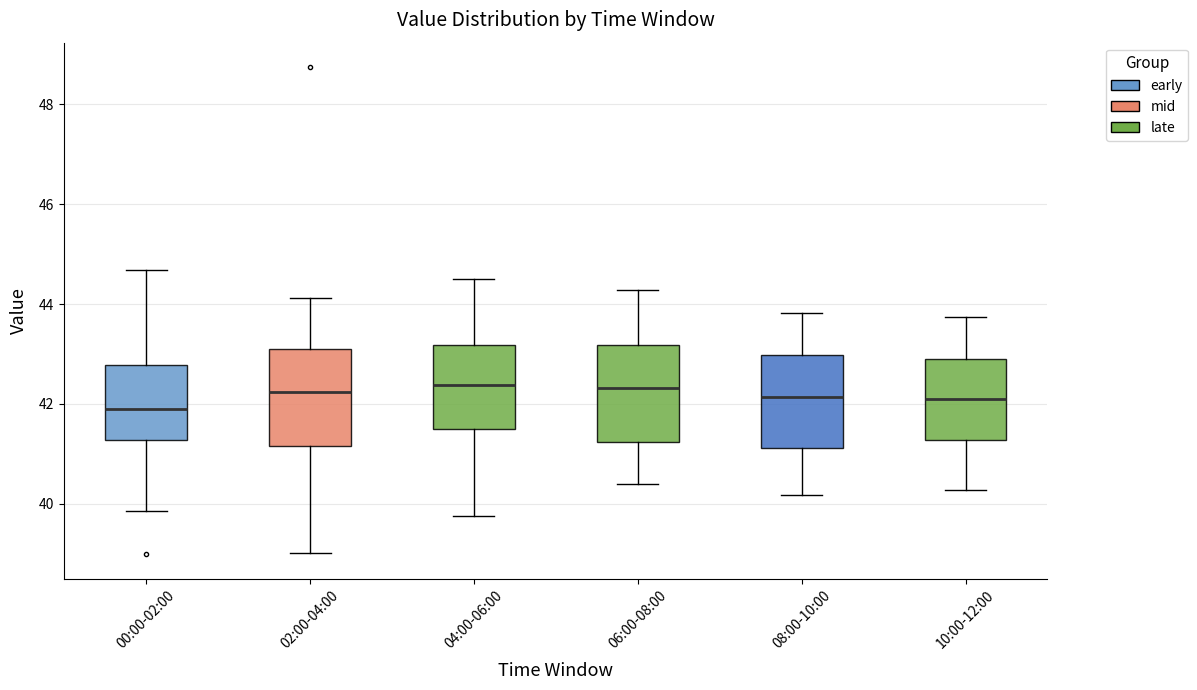

Reading left to right, transcribe this box plot: for each box, give where its median line is, the range the box spans, and where its two whiskers end, as read against the y-axis. The values are not printed on the chart, so give them approximately, as read against the axis.

00:00-02:00: median 41.8, box 41.2 to 42.8, whiskers 39.8 to 44.6
02:00-04:00: median 42.2, box 41.2 to 43.2, whiskers 39.0 to 44.2
04:00-06:00: median 42.4, box 41.4 to 43.2, whiskers 39.8 to 44.6
06:00-08:00: median 42.4, box 41.2 to 43.2, whiskers 40.4 to 44.2
08:00-10:00: median 42.2, box 41.2 to 43.0, whiskers 40.2 to 43.8
10:00-12:00: median 42.2, box 41.2 to 43.0, whiskers 40.2 to 43.8